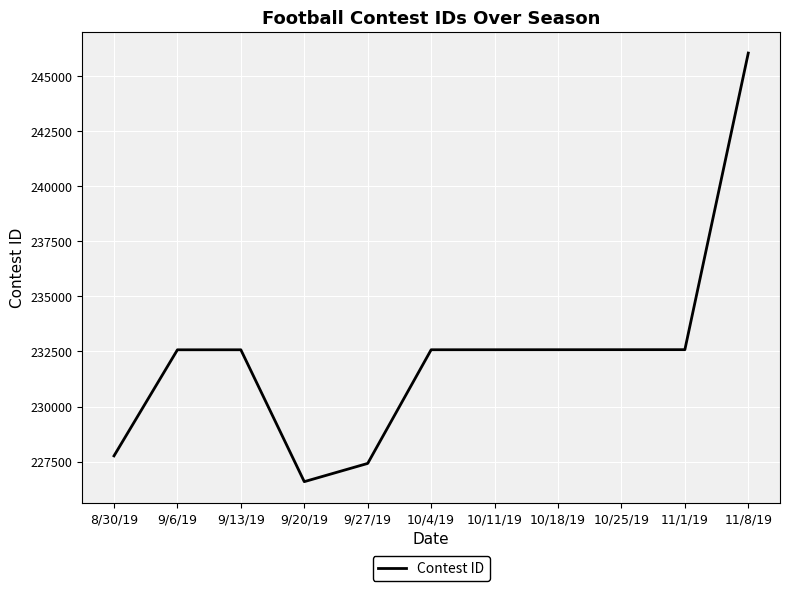

Which label corresponds to the largest value in the chart?

11/8/19